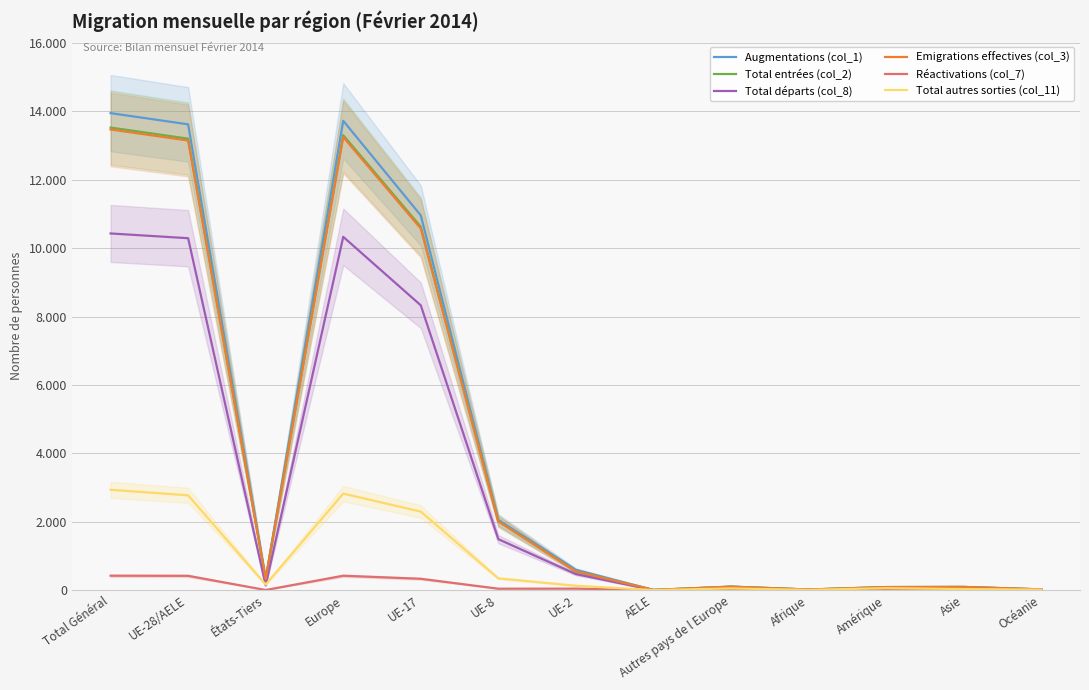

Reading left to right, list all the values displayed in this chart.

Augmentations (col_1): 13946	13618	328	13722	10956	2055	594	6	104	18	90	94	22
Total entrées (col_2): 13524	13200	324	13301	10624	2013	550	6	101	18	89	94	22
Total départs (col_8): 10428	10289	139	10329	8327	1490	469	1	40	9	38	43	9
Emigrations effectives (col_3): 13468	13145	323	13246	10572	2012	548	6	101	18	89	93	22
Réactivations (col_7): 422	418	4	421	332	42	44	0	3	0	1	0	0
Total autres sorties (col_11): 2934	2772	162	2822	2296	344	128	2	50	8	58	31	15